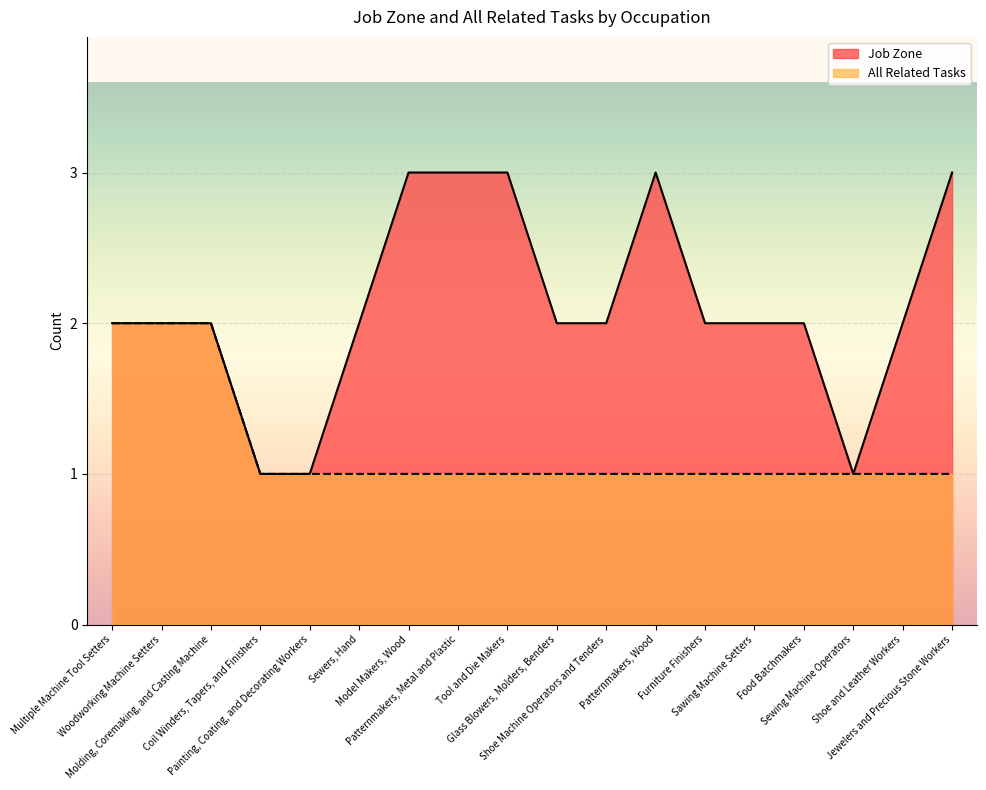

True or false: Job Zone and All Related Tasks cross at least once.

False